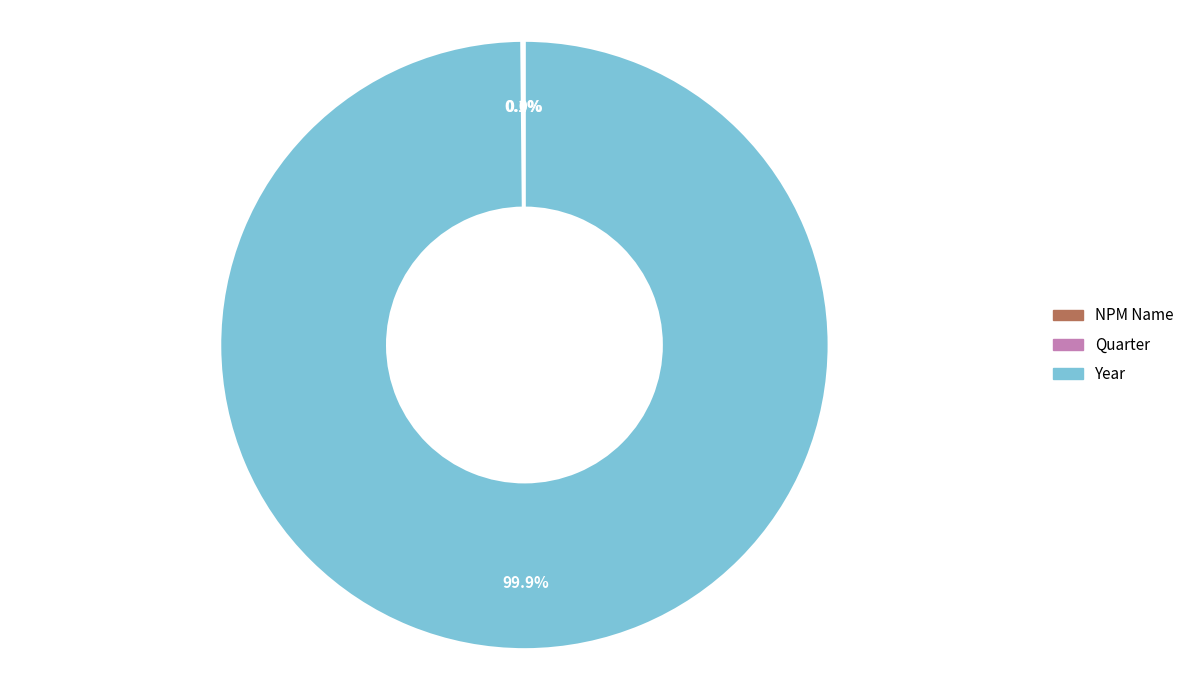

Does any single category account for the majority?

Yes